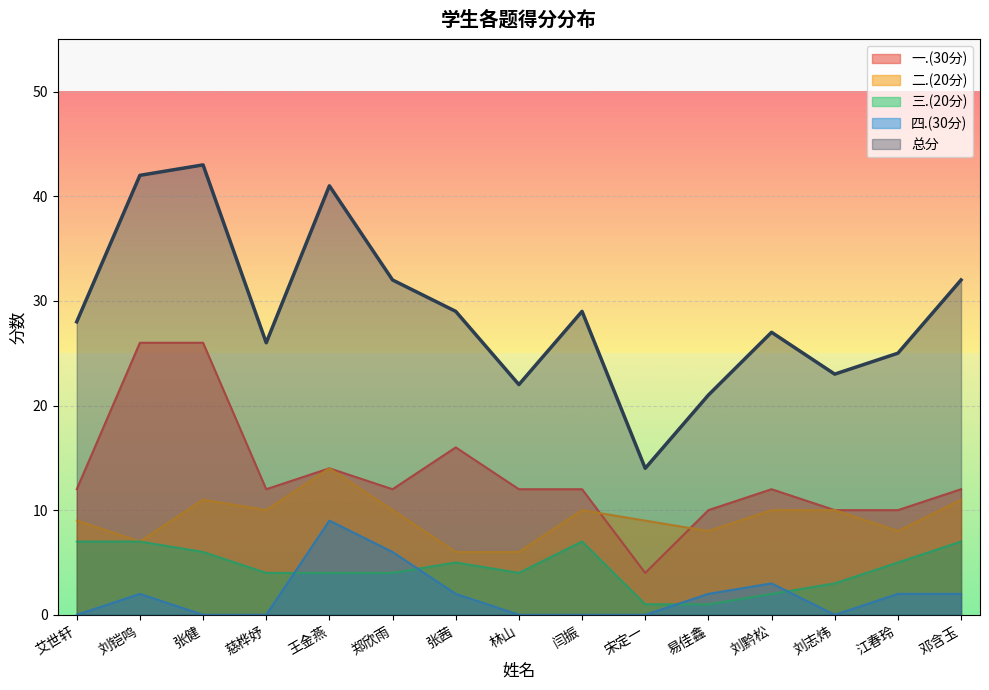

What is the difference between the highest and lowest values at 王金燕?

37